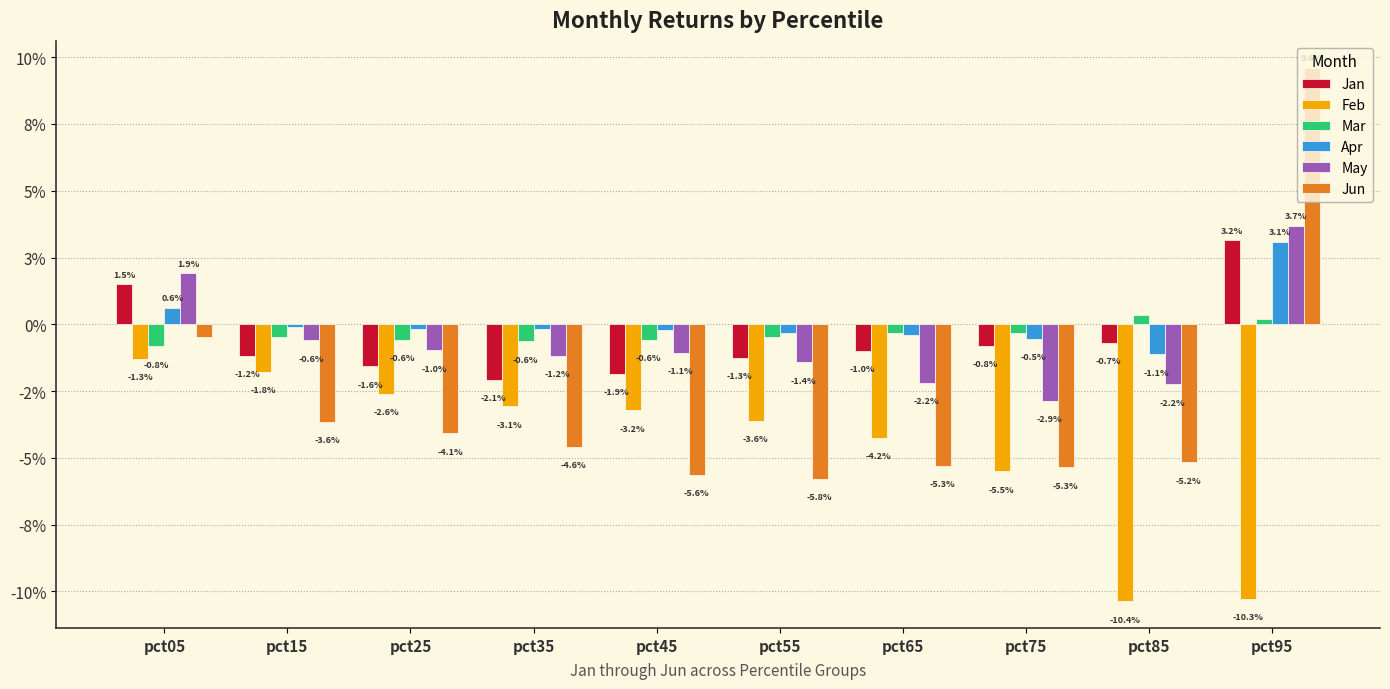

Are the bars horizontal?

No